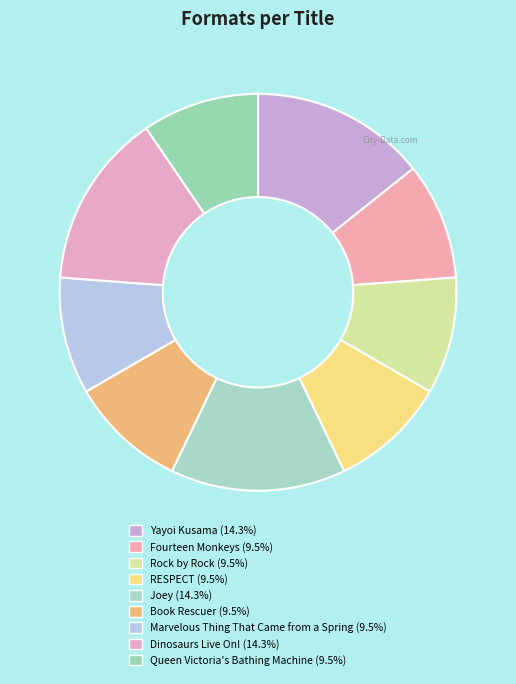

What is the largest slice in the pie chart?

Yayoi Kusama